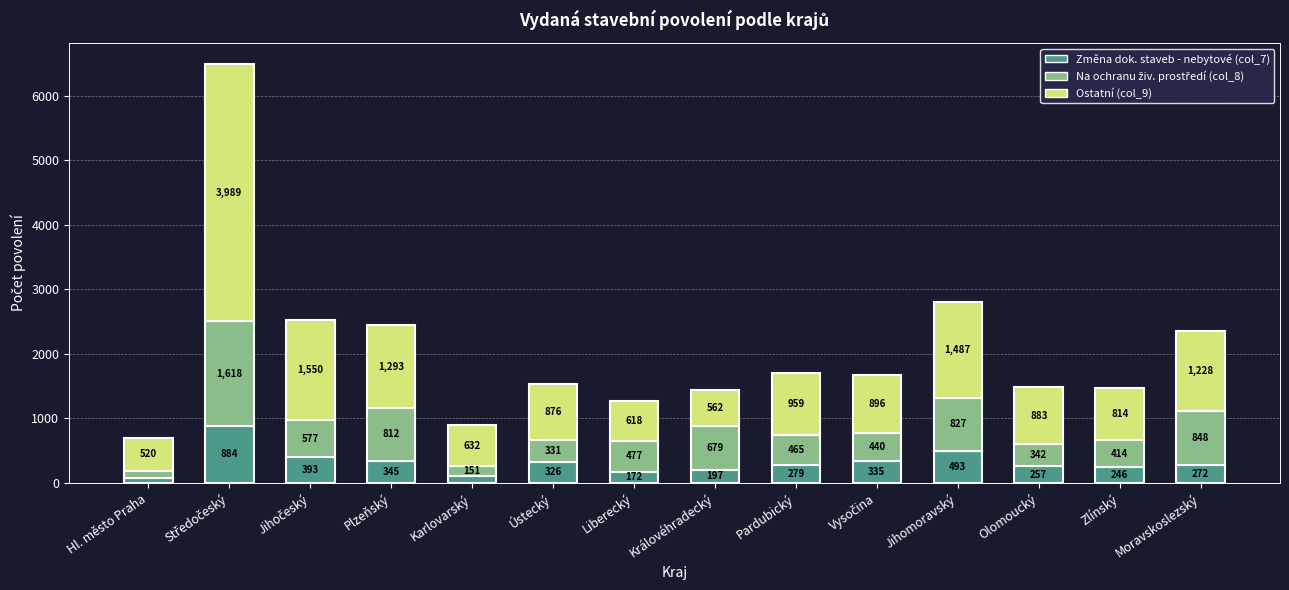

What is the minimum value for Změna dok. staveb - nebytové (col_7)?

79